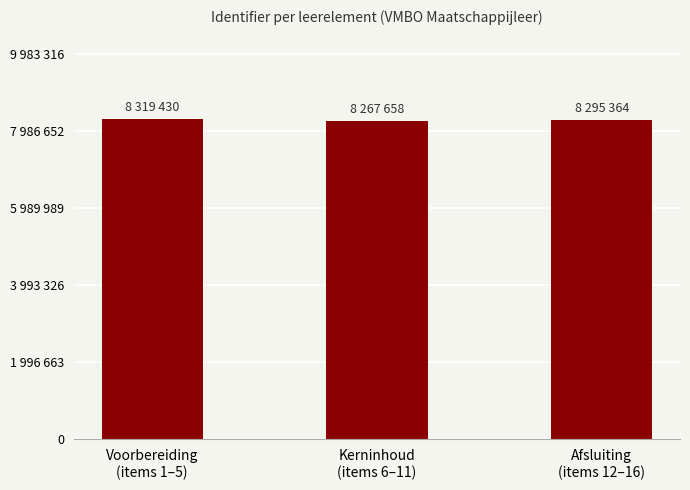

Are the bars horizontal?

No